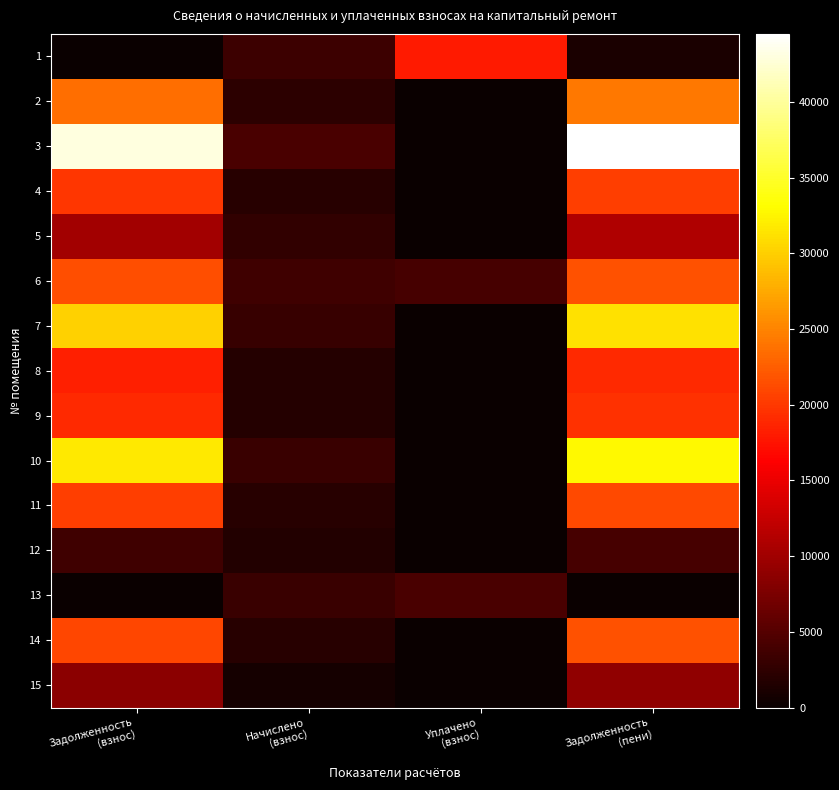

At how many categories does at least one series exceed 918?

4